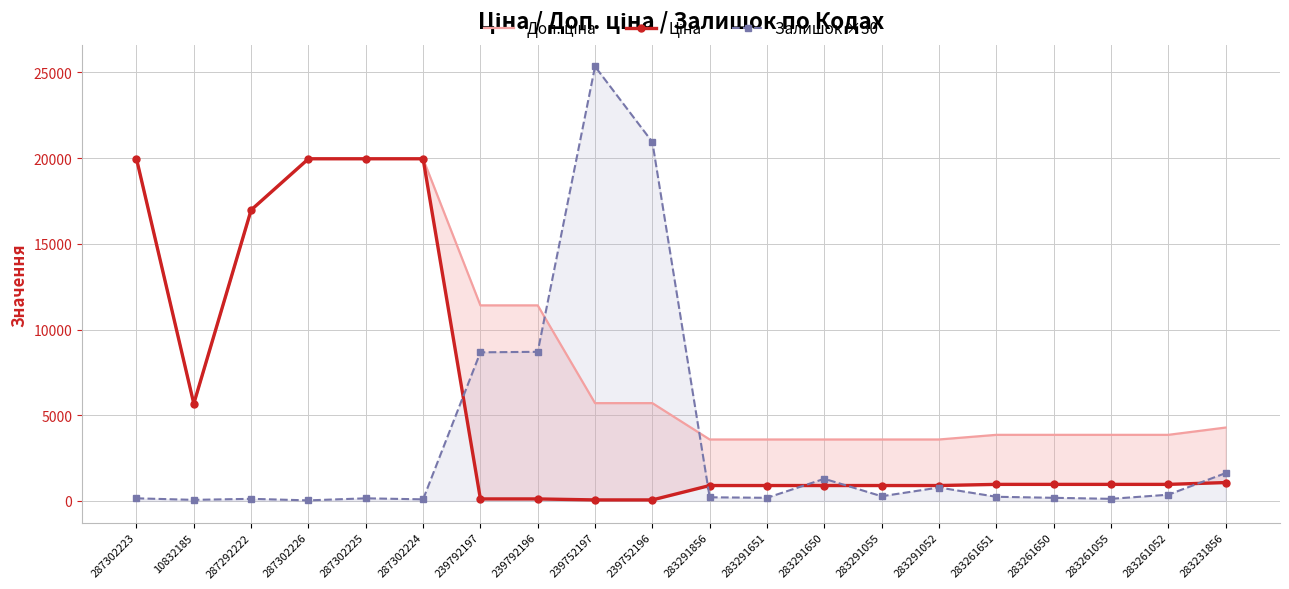

The Доп. ціна series shows 3854.0 at 283261650. True or false?

True